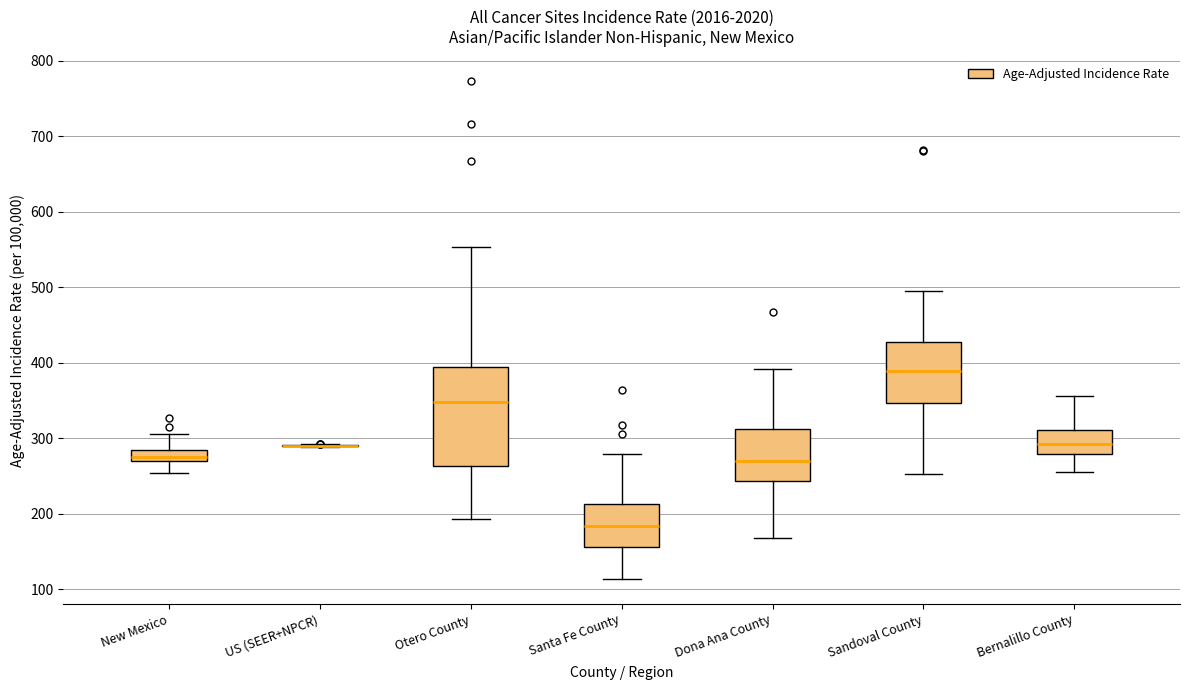

Comparing the boxes themselves (not the whiskers), which one is the tallest?

Otero County